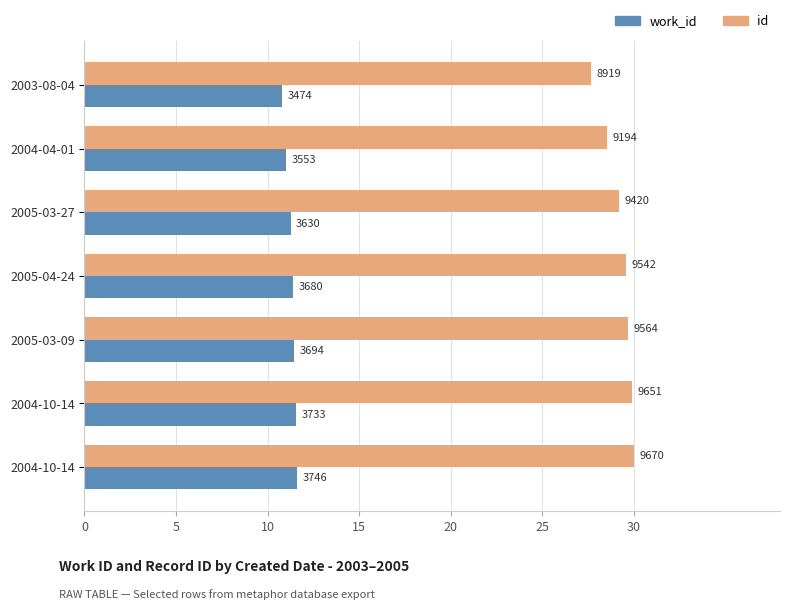

What is the difference between the maximum and minimum values in the work_id series?

0.8